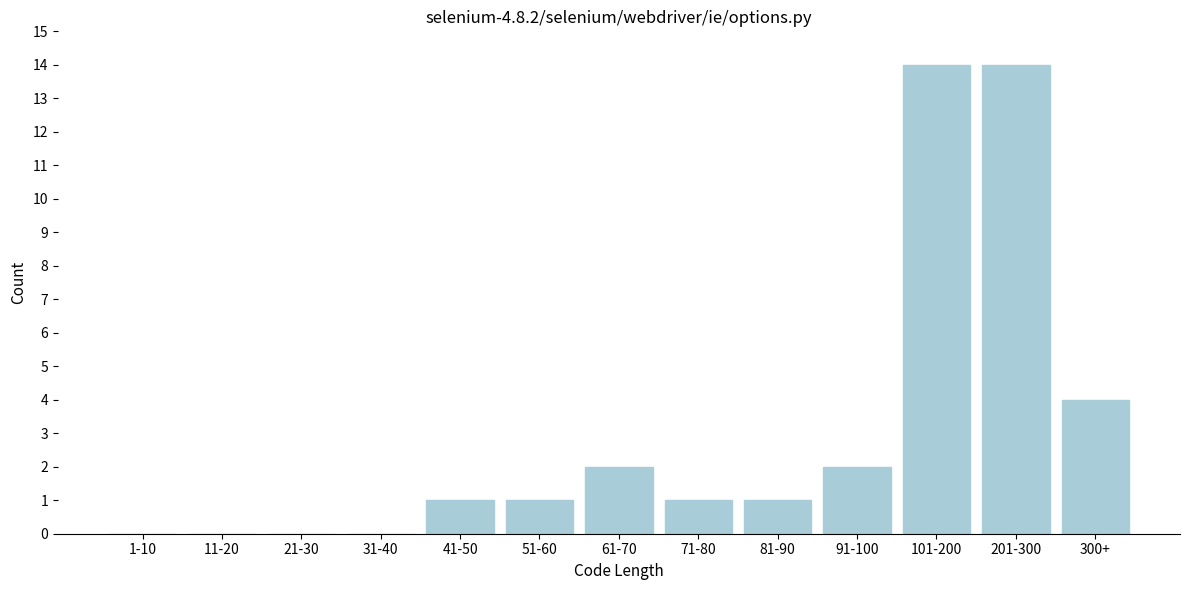

Reading left to right, extract all data points from this chart.

1-10=0	11-20=0	21-30=0	31-40=0	41-50=1	51-60=1	61-70=2	71-80=1	81-90=1	91-100=2	101-200=14	201-300=14	300+=4